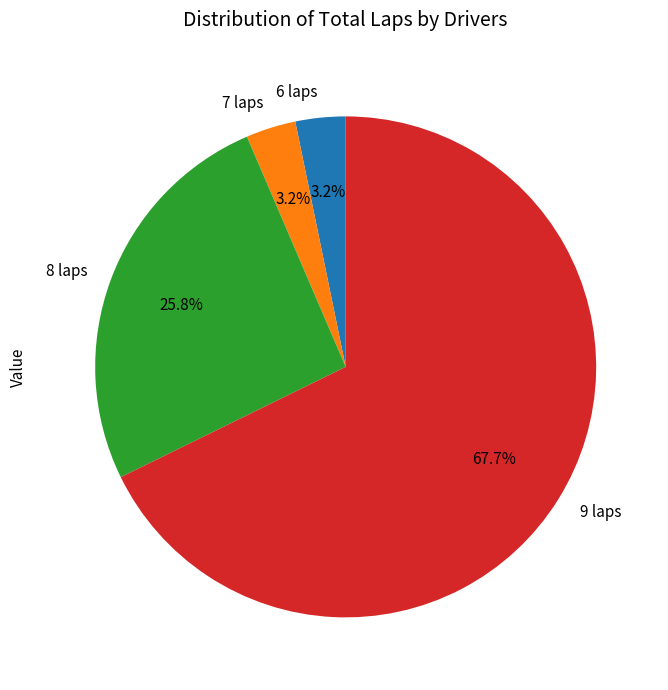

Does any single category account for the majority?

Yes